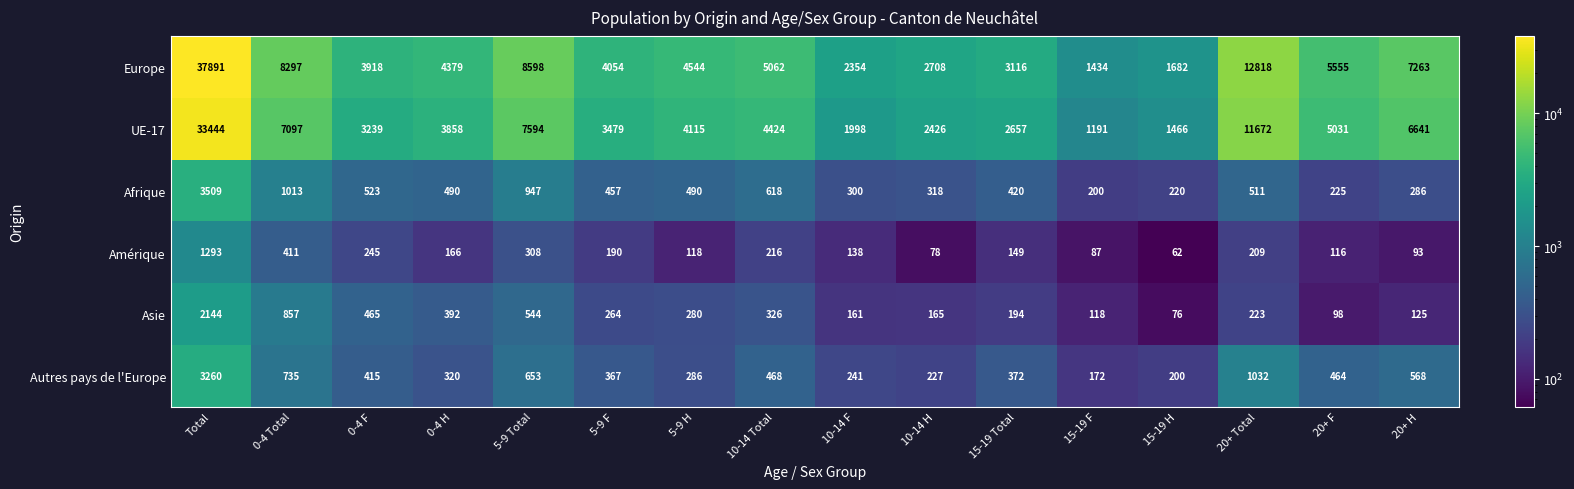

How many data points in Asie are less than 264?

8